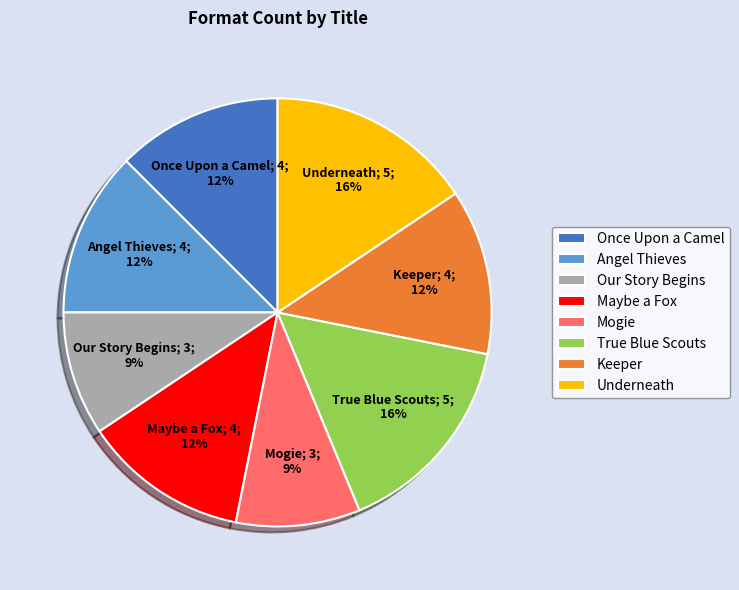

What is the ratio of the value at Once Upon a Camel to the value at True Blue Scouts?

0.8